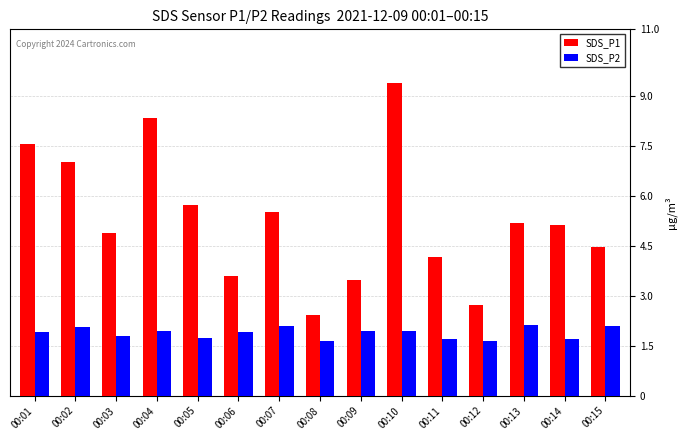

The SDS_P2 series shows 2.6 at 00:11. True or false?

False